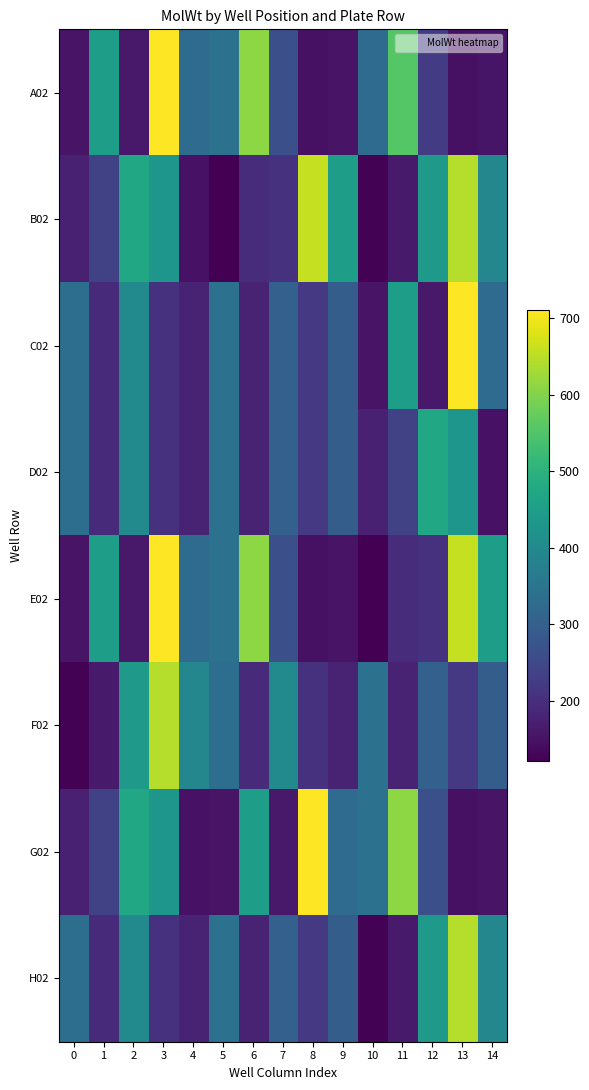

What is the total value across all series at 4?

1883.2